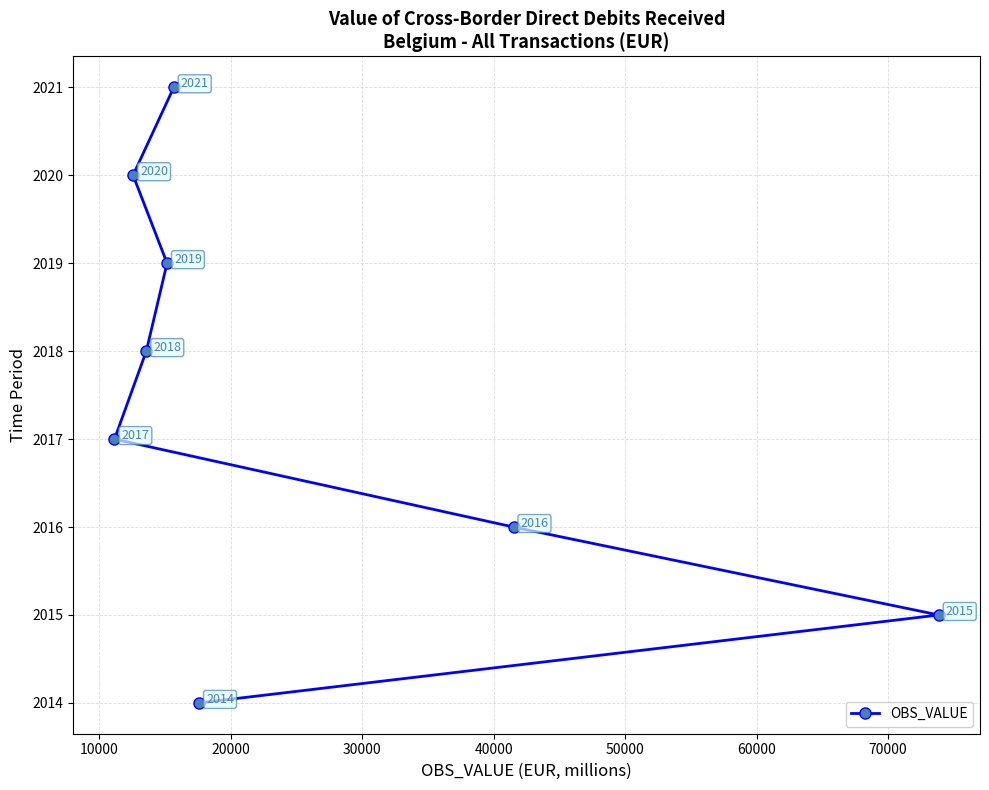

Does the chart have visible grid lines?

Yes